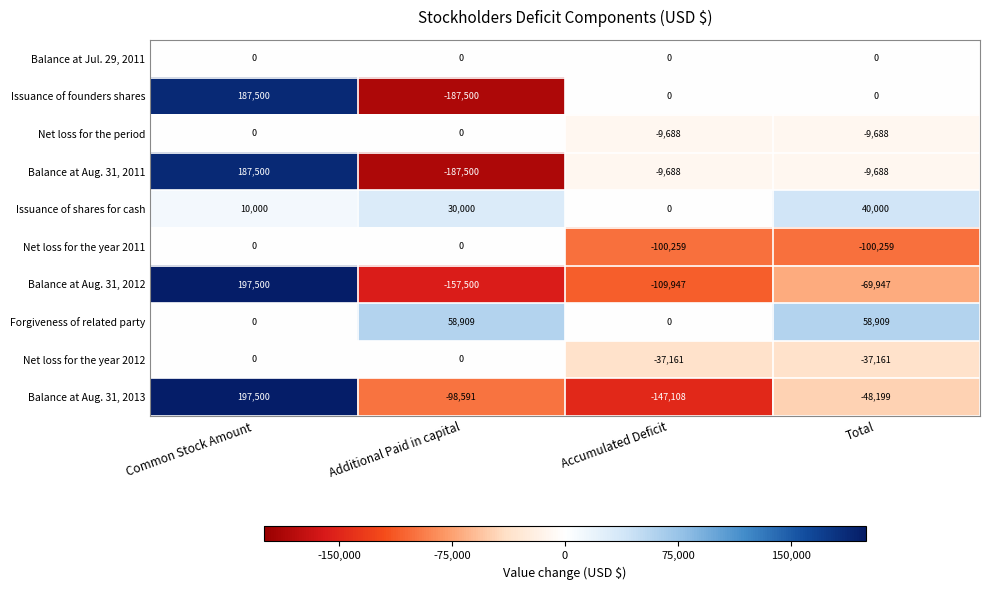

What value does the Balance at Aug. 31, 2012 series have at Accumulated Deficit?

-109947